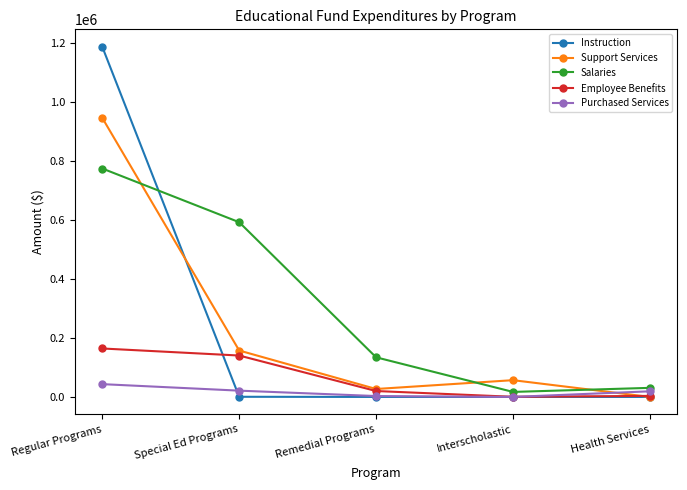

What value does the Salaries series have at Interscholastic, to the nearest 50?

17000